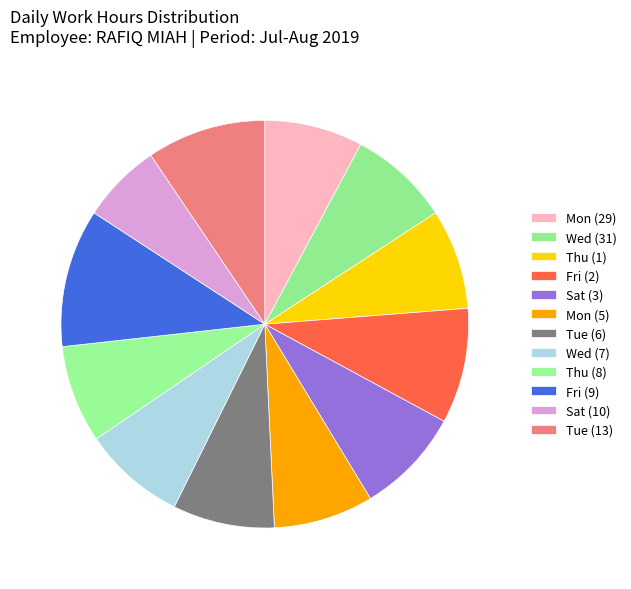

Approximately how many times larger is the value at Thu (8) compared to Fri (9)?

0.7